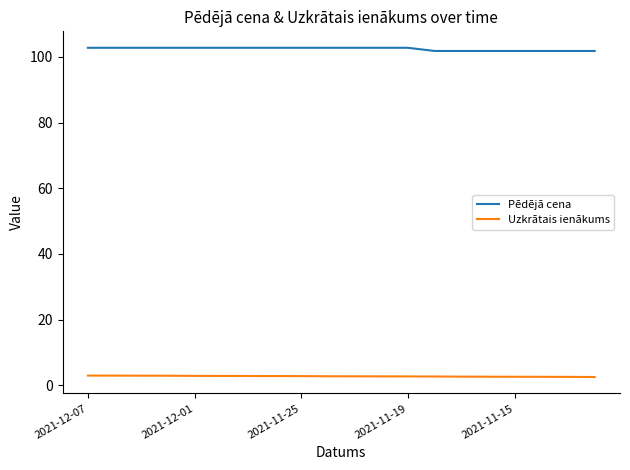

List the series in order of their overall mean, lowest first.

Uzkrātais ienākums, Pēdējā cena